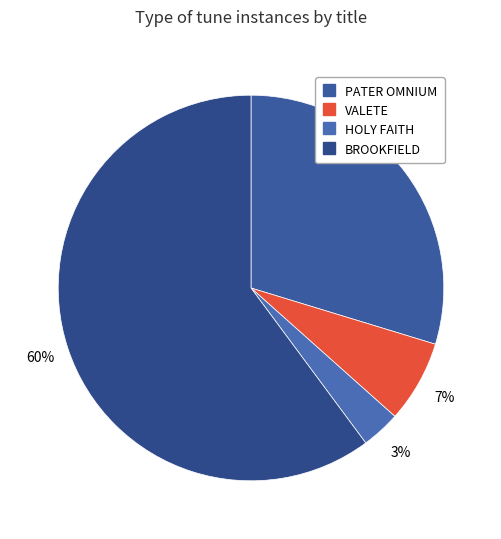

Which slice is the largest?

BROOKFIELD